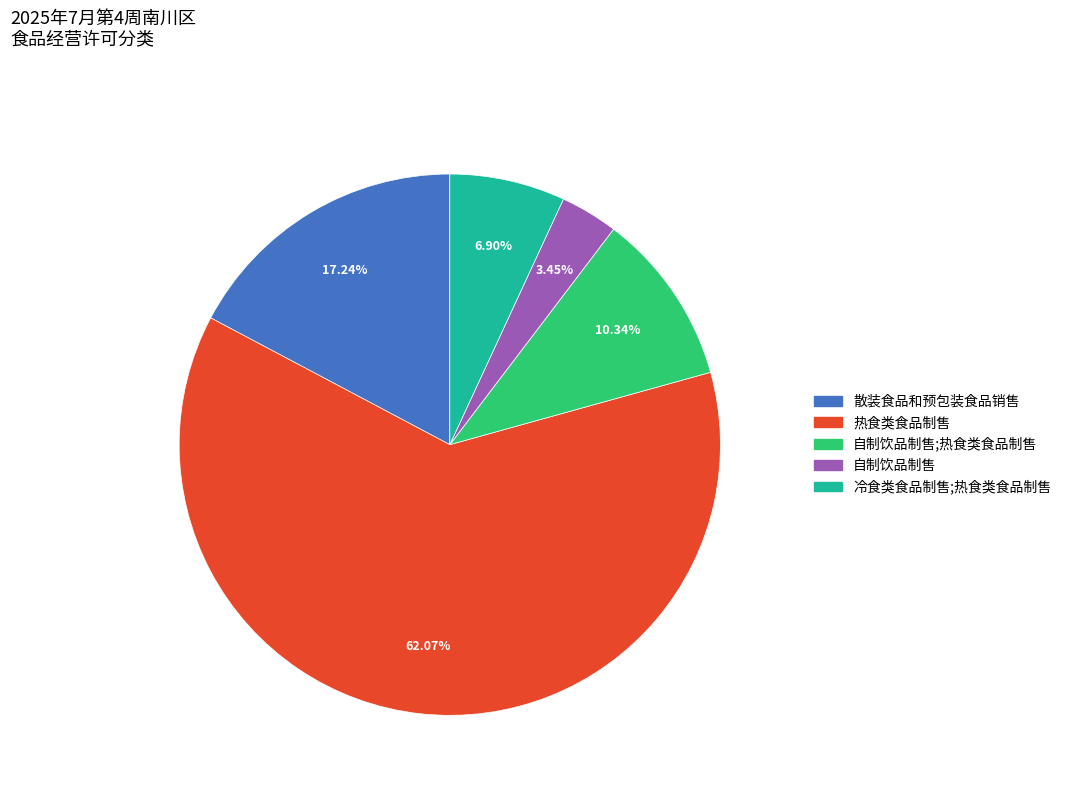

To the nearest percent, what is the average slice percentage?

20%